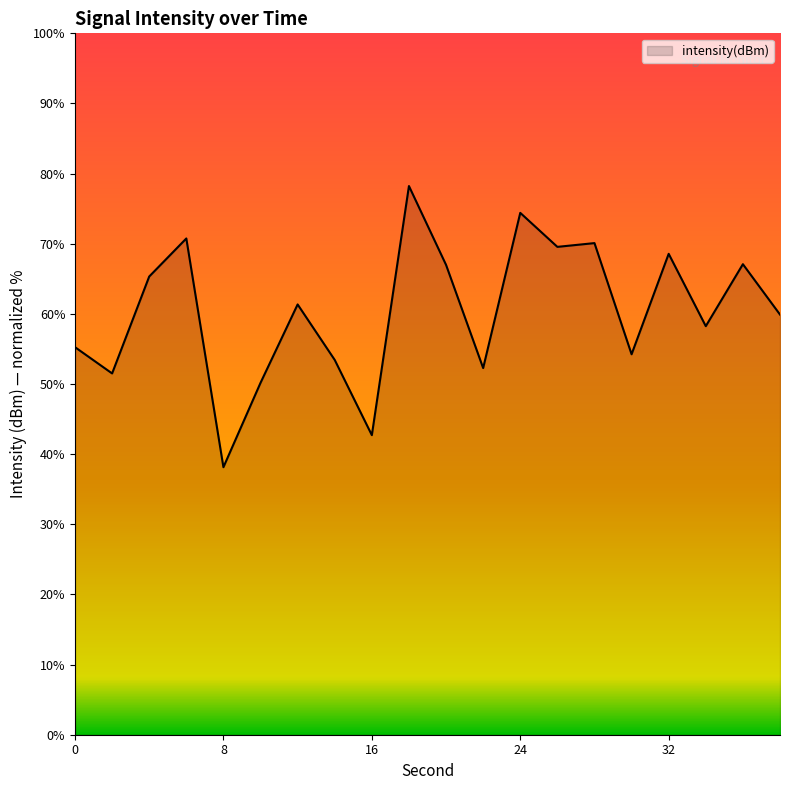

What is the maximum value shown in the chart?

78.2